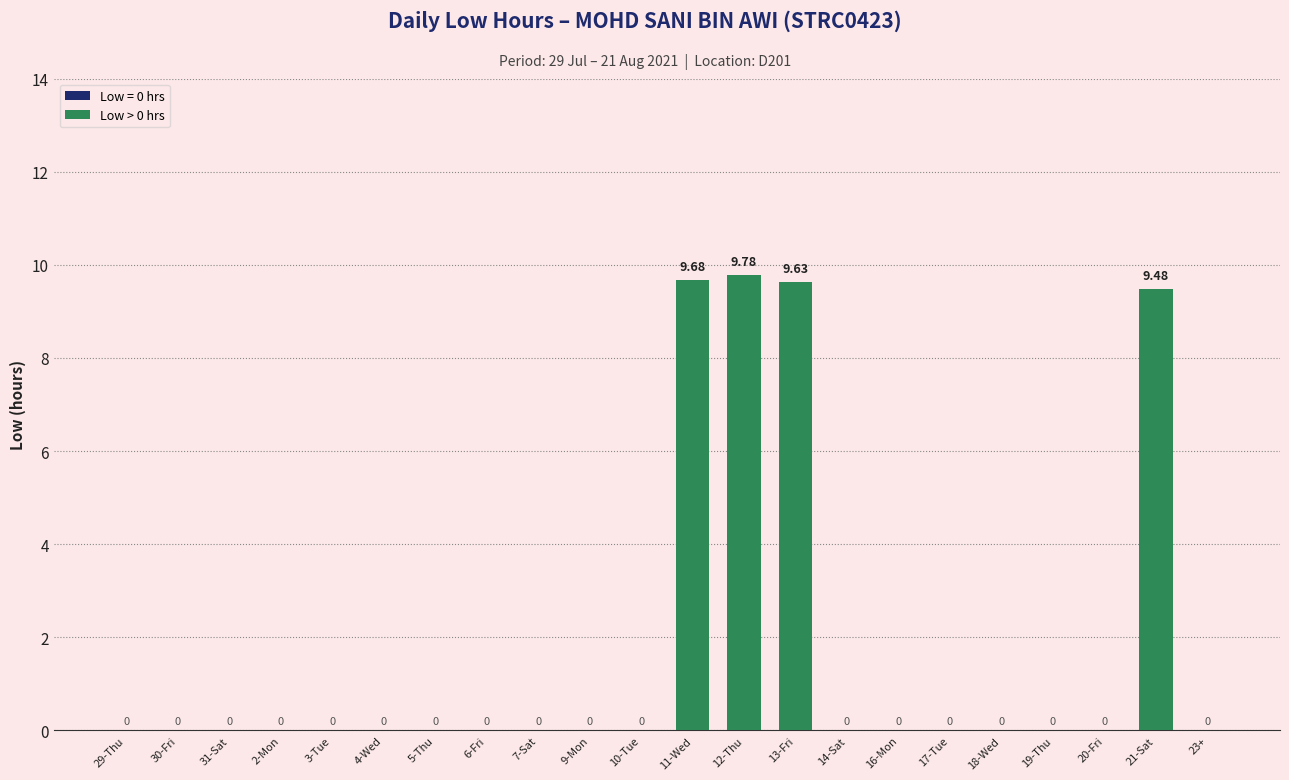

How many series are shown in this chart?

1